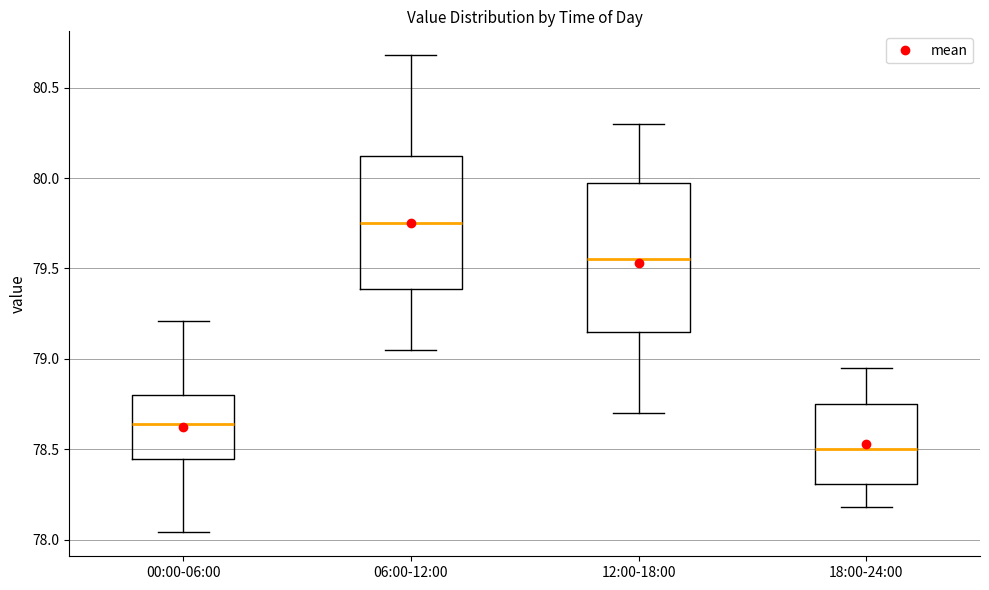

Which box's median line is the lowest?

18:00-24:00